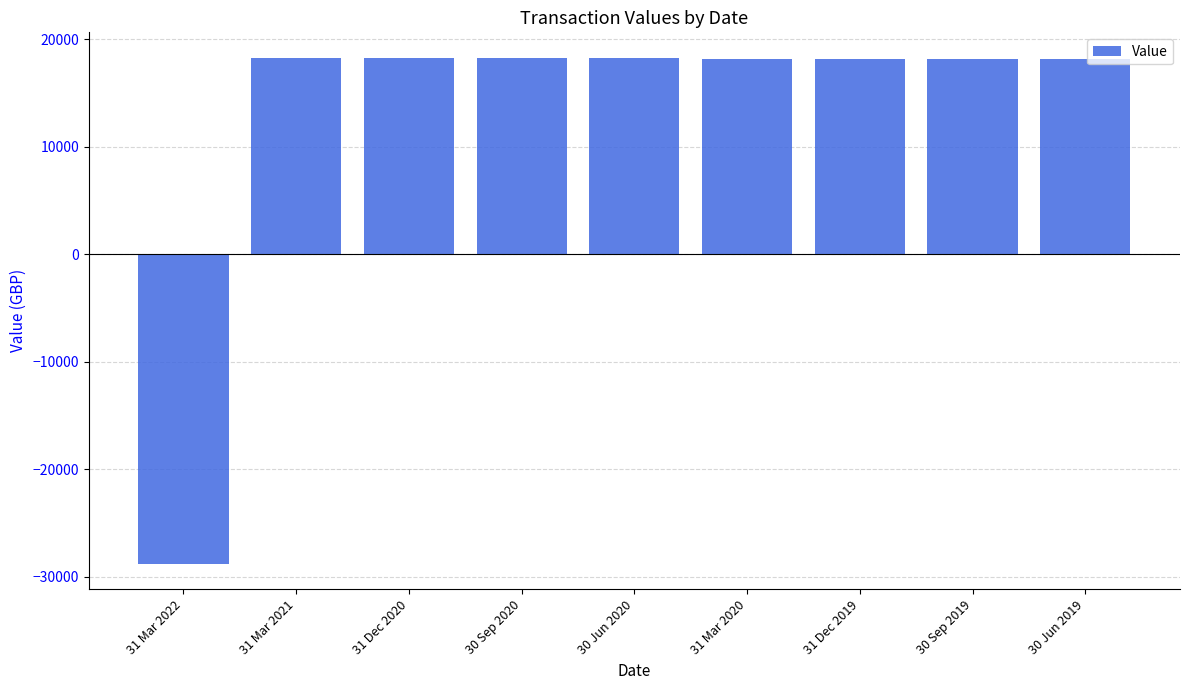

Count the number of data series in this chart.

1